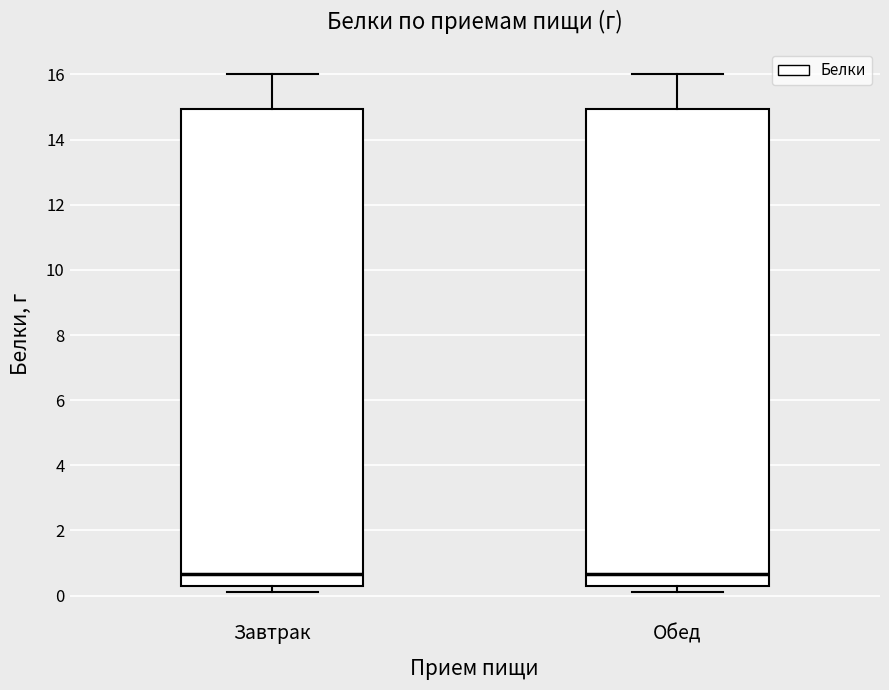

Reading left to right, read every box against the y-axis: the position of its median line, the range the box covers, and the ends of its whiskers. The values are not printed on the chart, so give them approximately, as read against the axis.

Завтрак: median 0.6, box 0.4 to 15.0, whiskers 0.2 to 16.0
Обед: median 0.6, box 0.4 to 15.0, whiskers 0.2 to 16.0